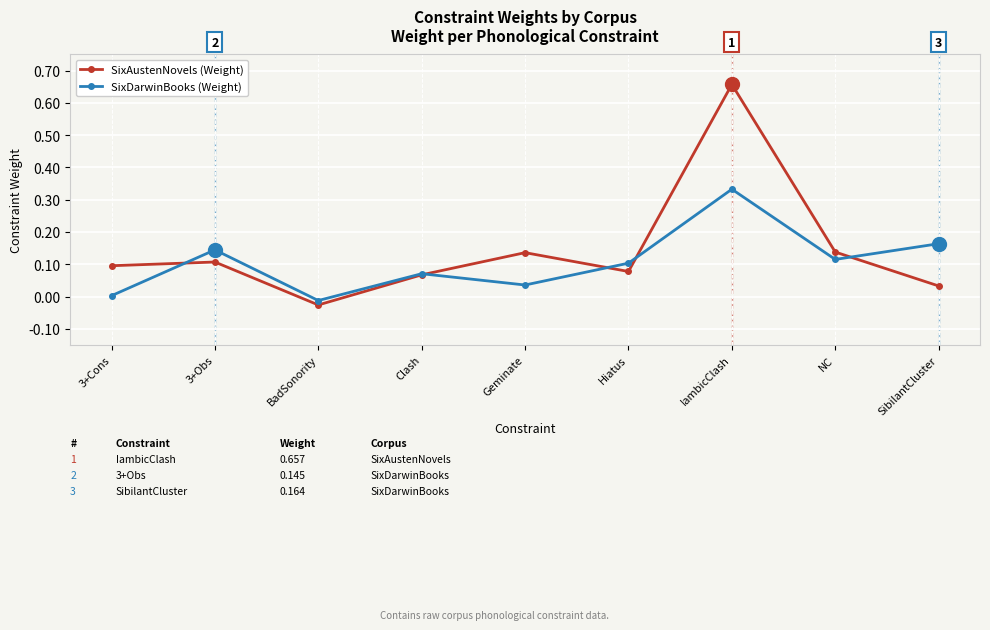

How many lines are shown in the chart?

2